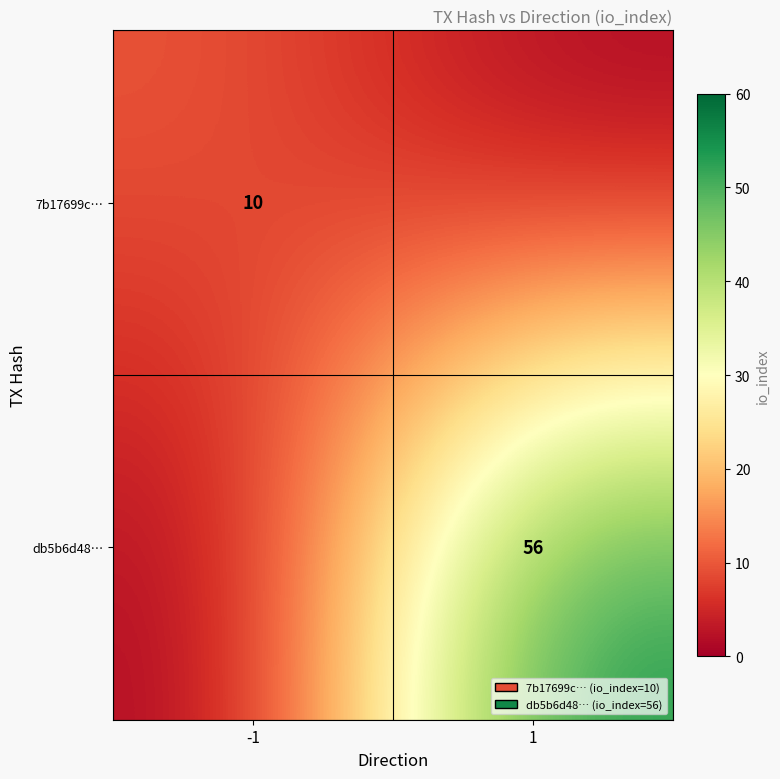

The value of 7b17699c… at -1 is 16. True or false?

False